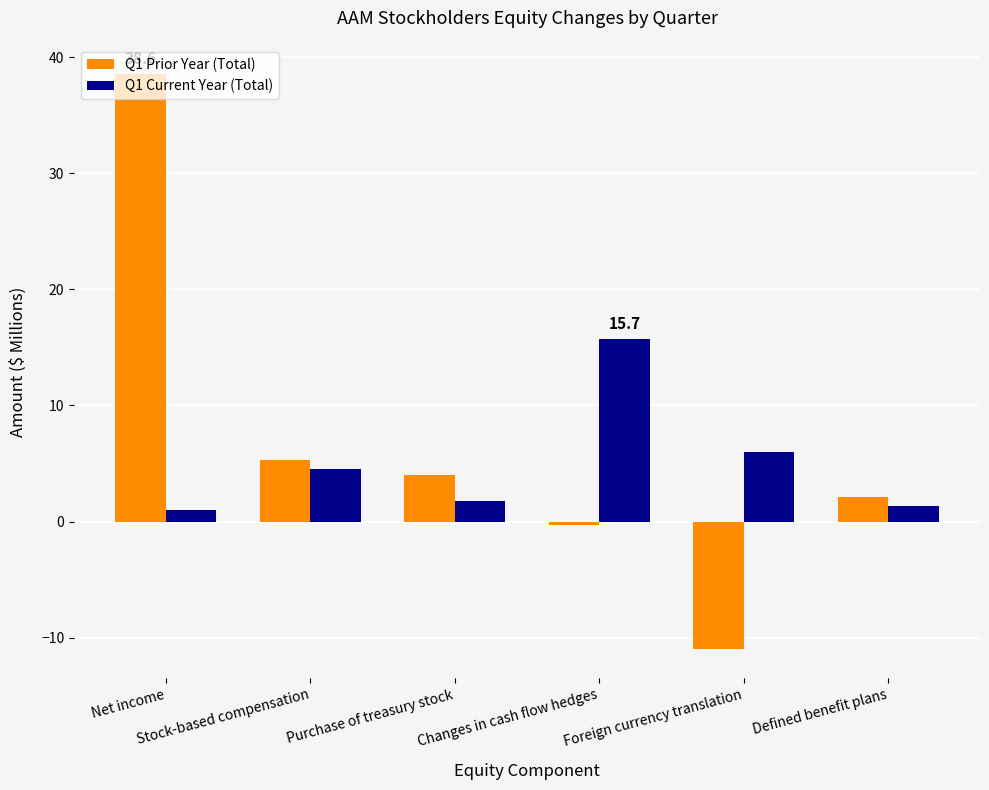

What is the difference between the highest and lowest values at Defined benefit plans?

0.8